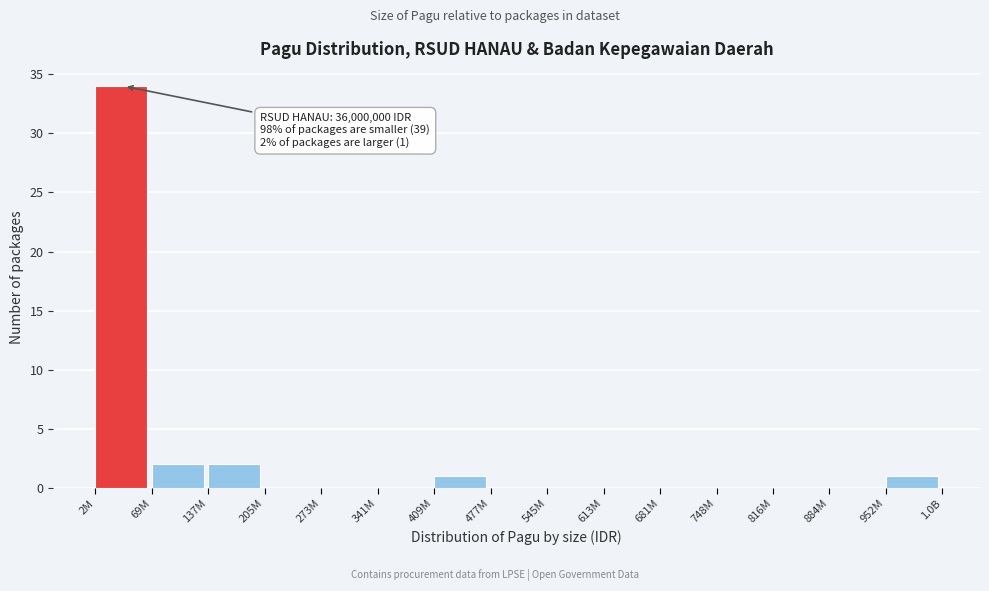

Reading right to left, what are all the values shown in this chart?

952M=1	884M=0	816M=0	748M=0	681M=0	613M=0	545M=0	477M=0	409M=1	341M=0	273M=0	205M=0	137M=2	69M=2	2M=34